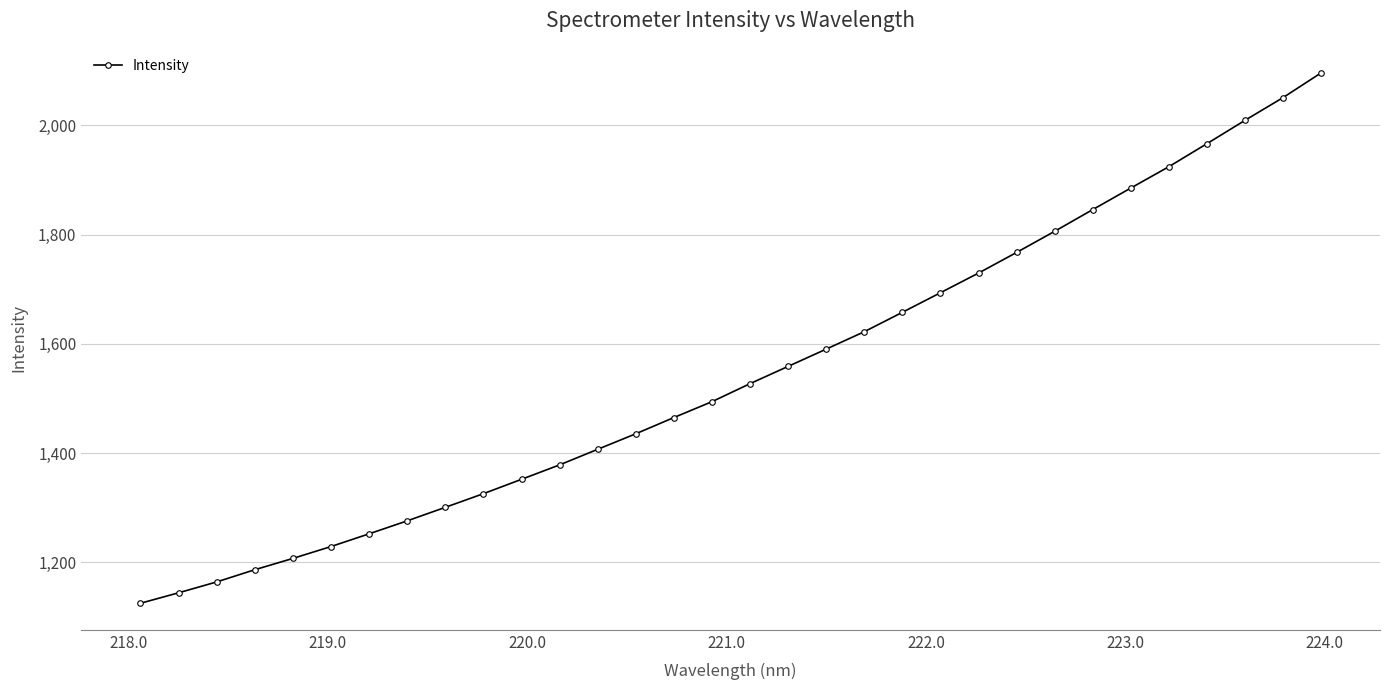

What is the maximum value shown in the chart?

2096.0